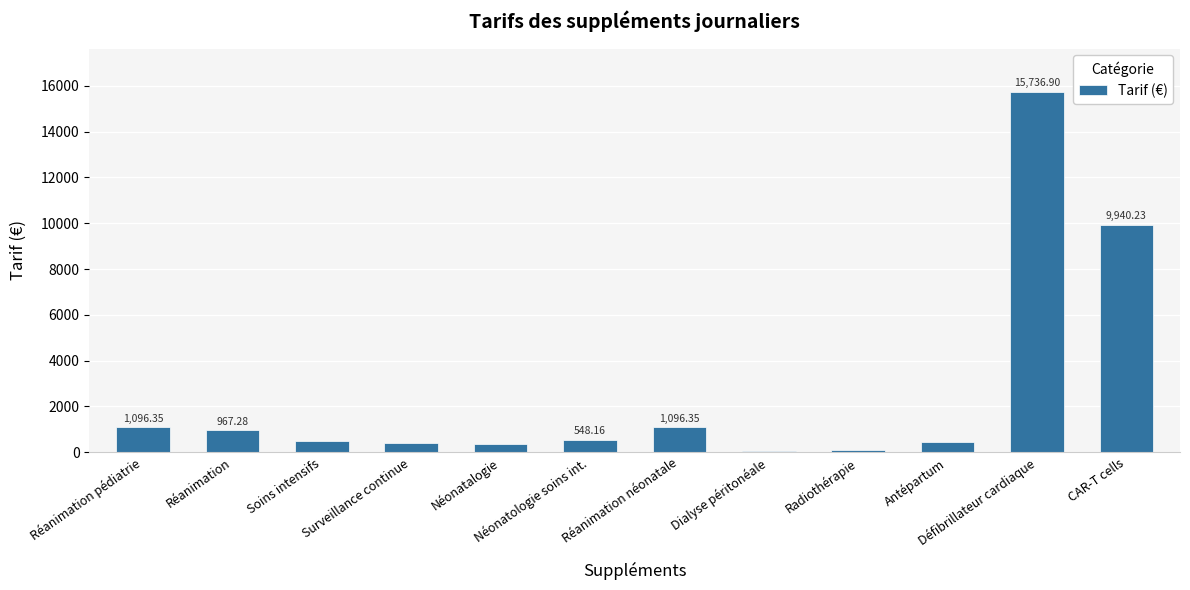

What value does the data have at Réanimation?

967.3